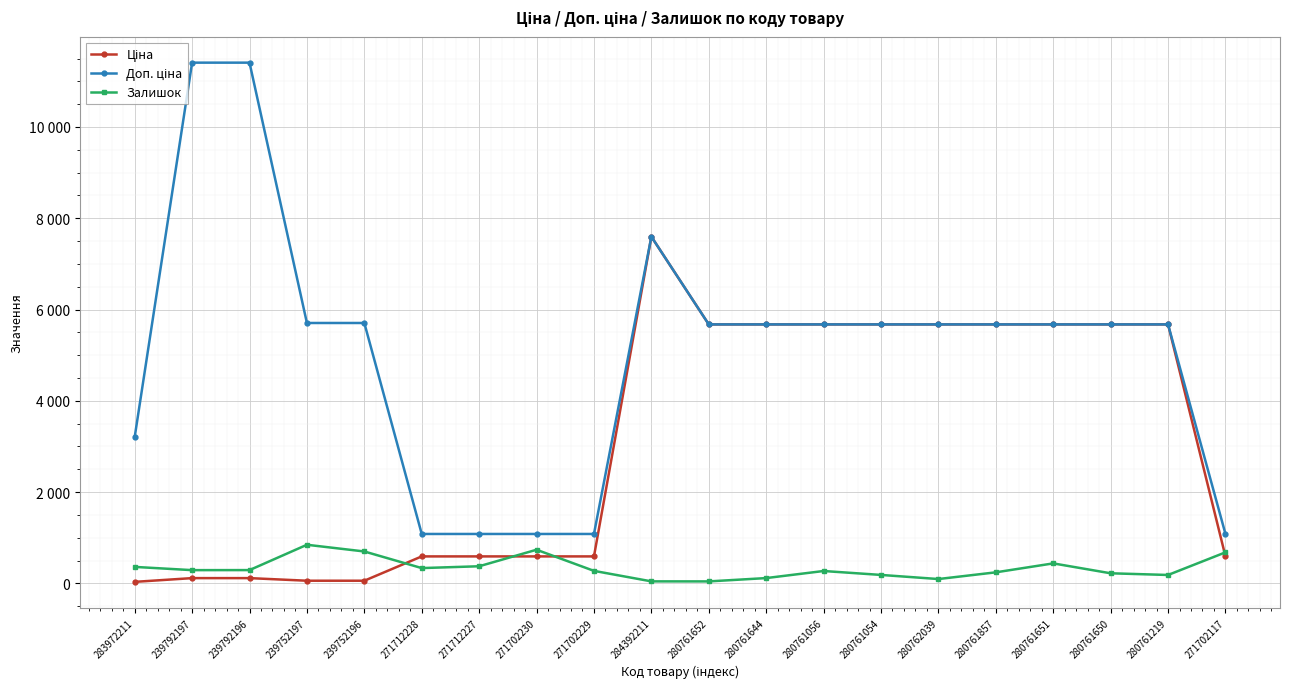

True or false: Доп. ціна has more than 1 interior local peaks.

False